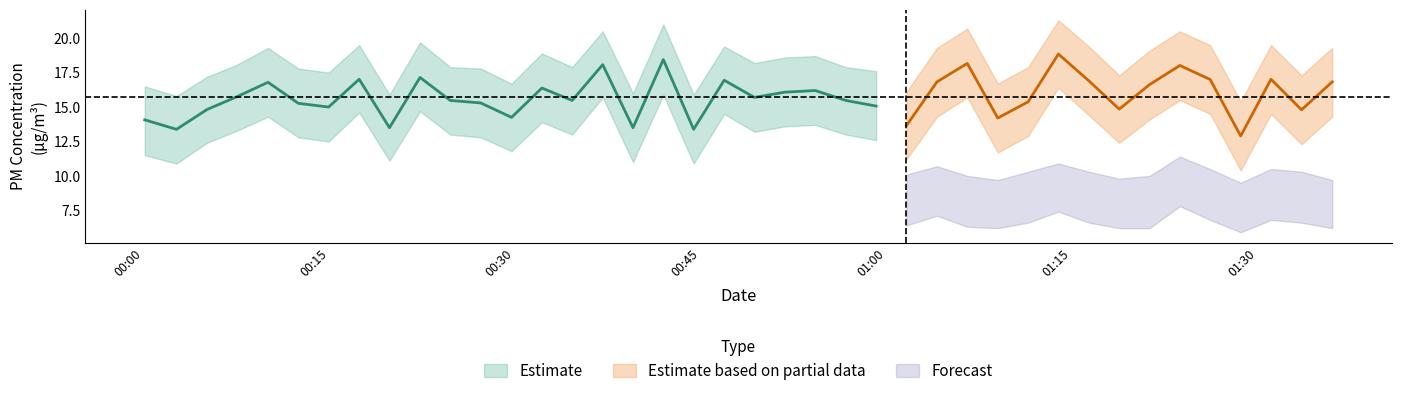

Where does the SDS_P1 series first go above 15?

2022/03/03 00:07:34